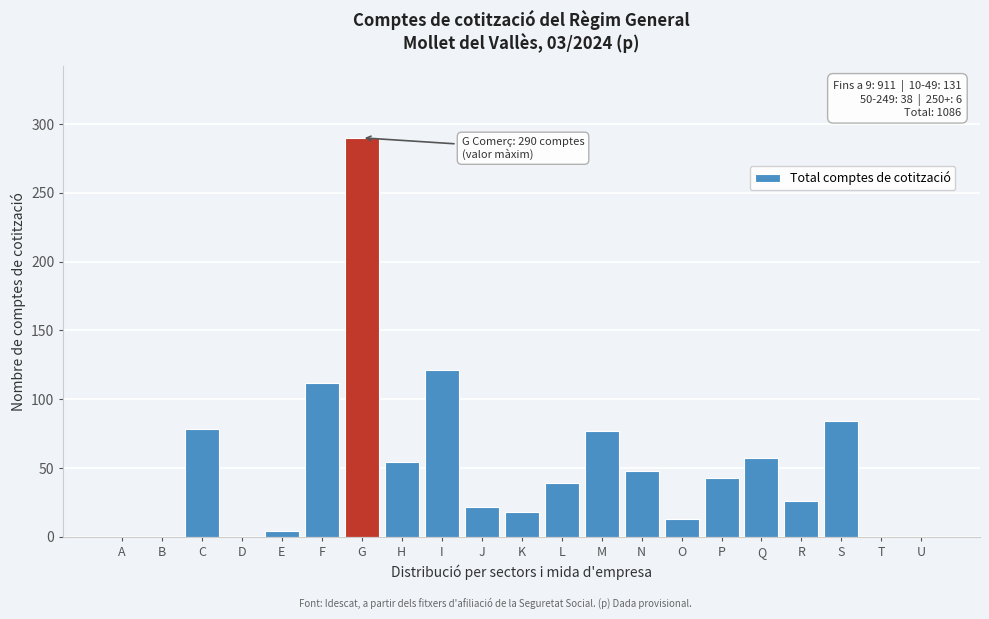

At which label is the value closest to 145?

I